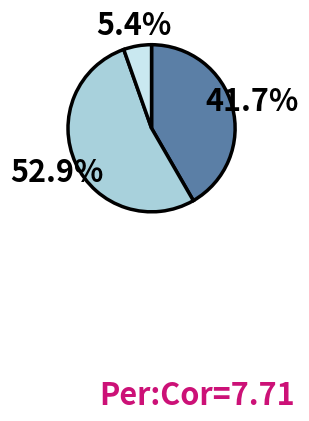

Does any single category account for the majority?

Yes